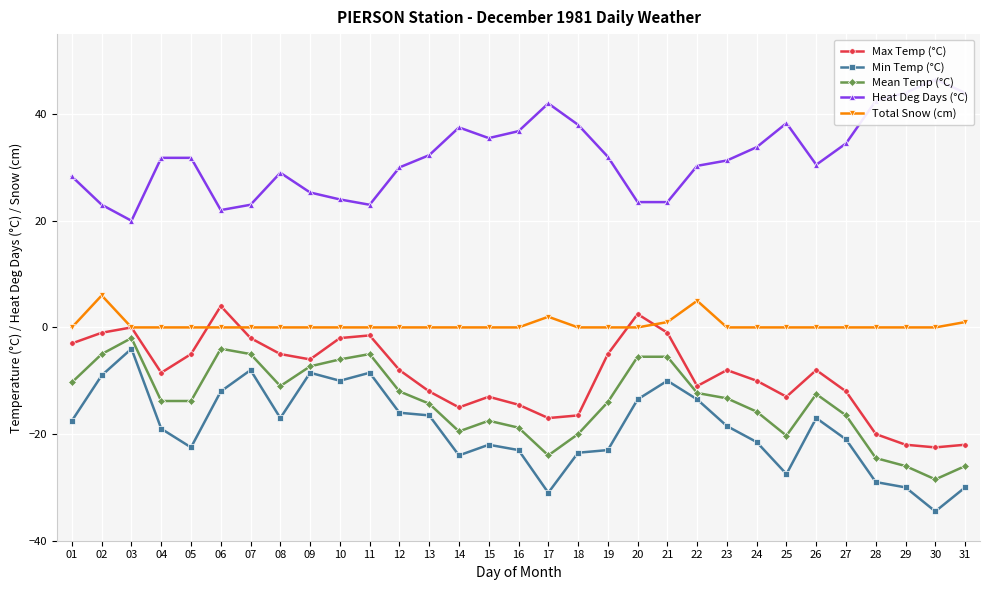

What is the total value across all series at 17?

-28.0